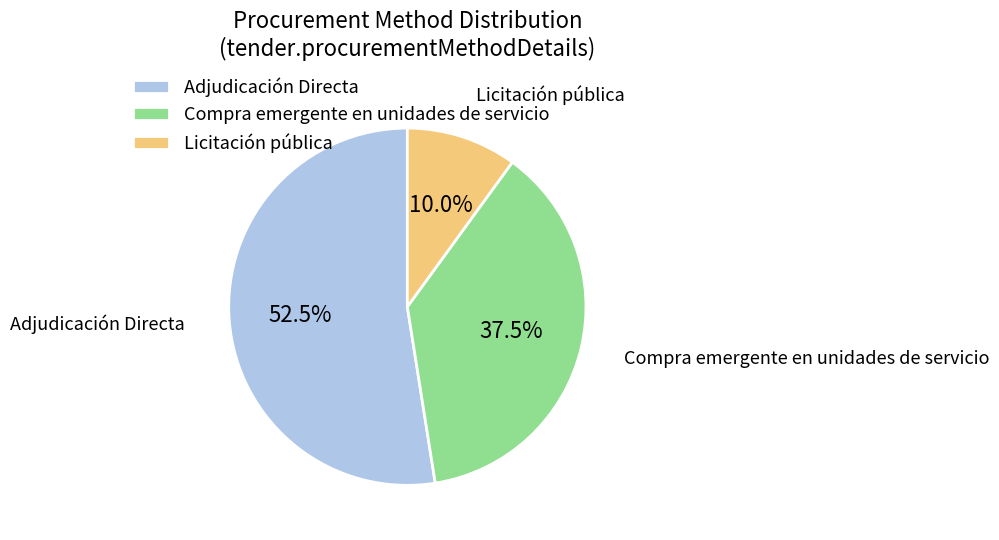

To the nearest percent, what is the difference between the largest and smallest slice percentages?

42%